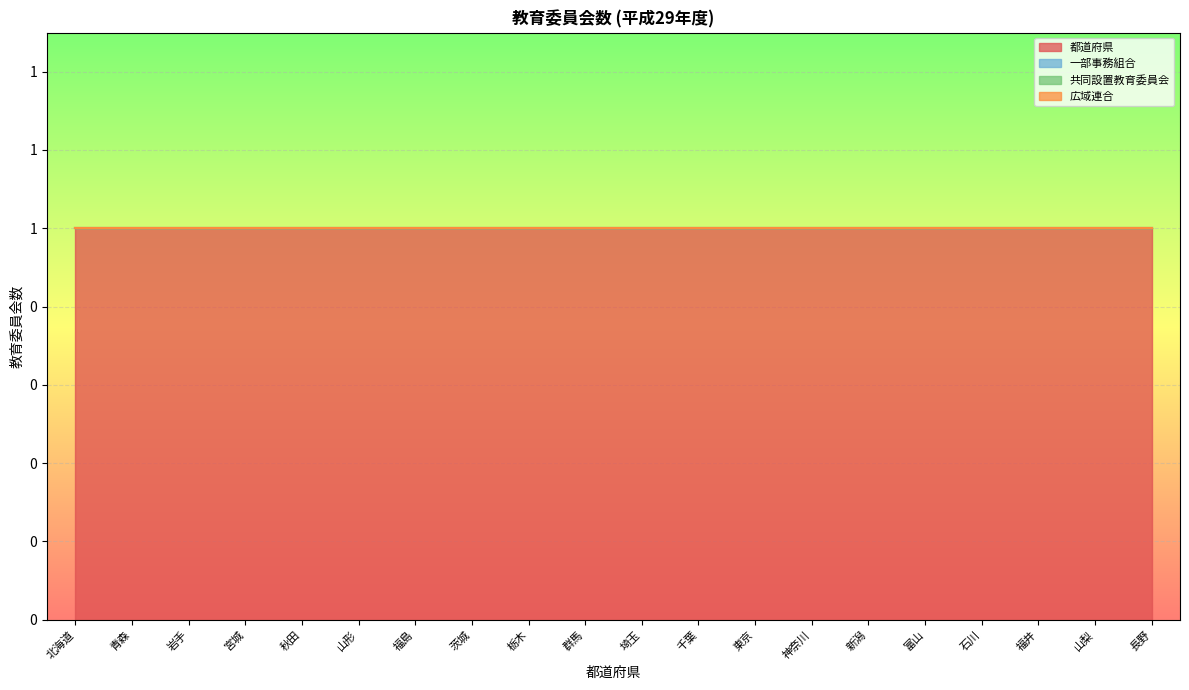

True or false: 都道府県6人制 and 6人制 intersect in this chart.

False